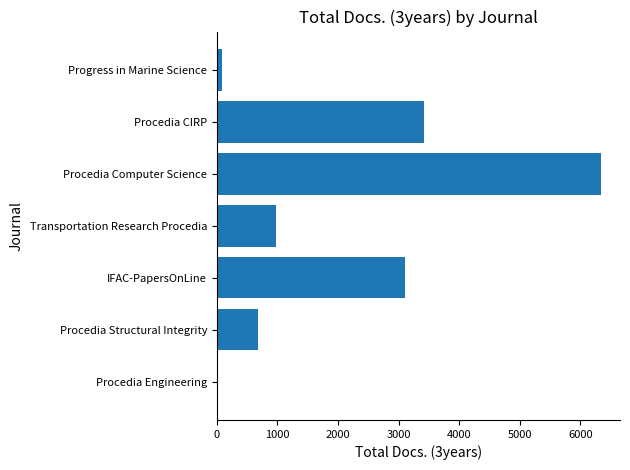

What is the average value?

2086